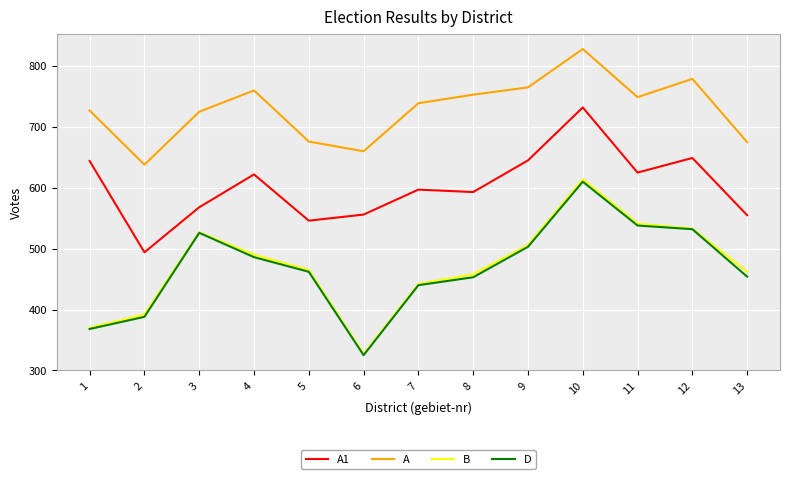

The value of D at 7 is 440. True or false?

True